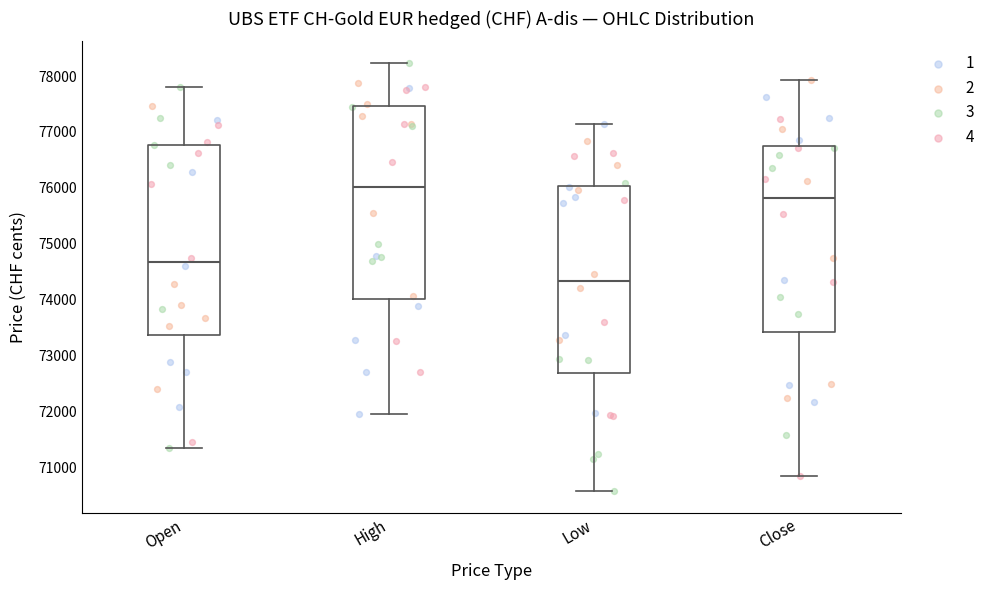

Where does the lower whisker of the box for High end on the y-axis? The values are not printed on the chart, so give them approximately, as read against the axis.

71900